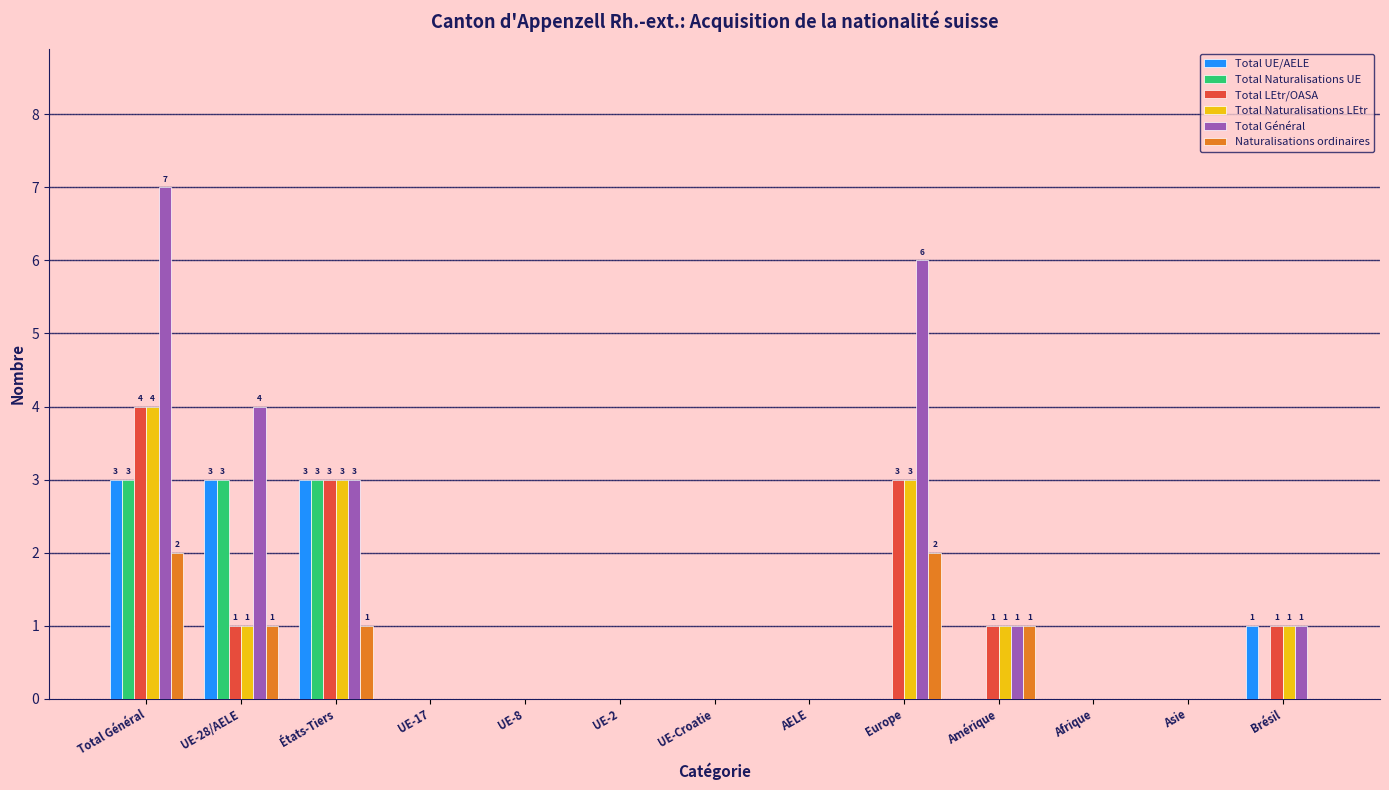

Is it true that Naturalisations ordinaires equals 0 at Brésil?

True